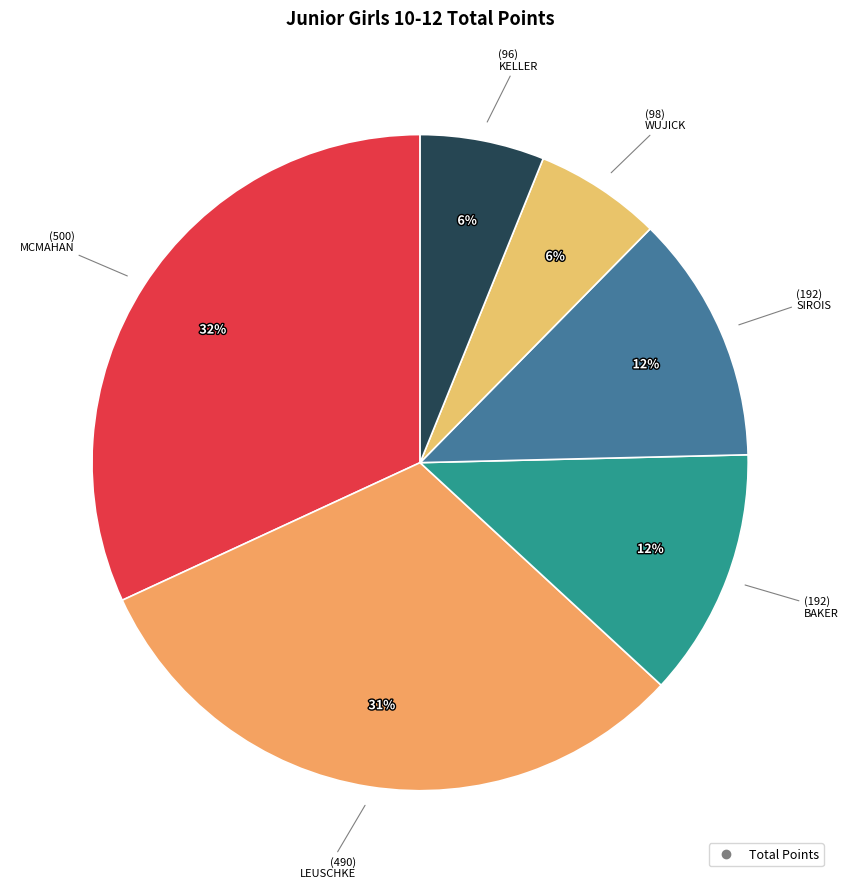

How many slices are in this pie chart?

6